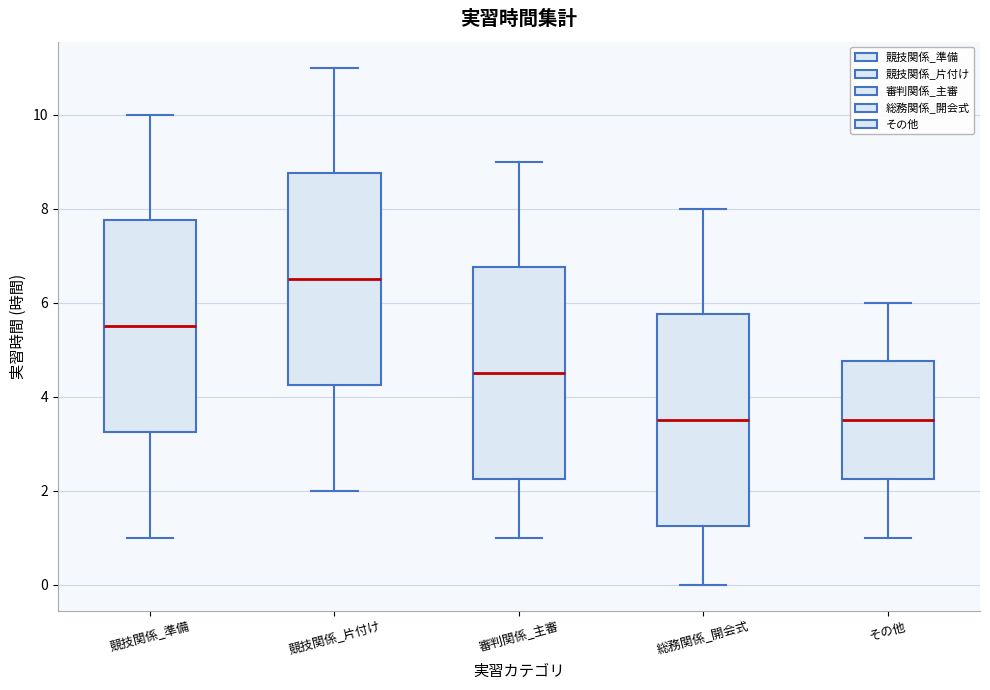

Reading left to right, transcribe this box plot: for each box, give where its median line is, the range the box spans, and where its two whiskers end, as read against the y-axis. The values are not printed on the chart, so give them approximately, as read against the axis.

競技関係_準備: median 5.6, box 3.2 to 7.8, whiskers 1.0 to 10.0
競技関係_片付け: median 6.6, box 4.2 to 8.8, whiskers 2.0 to 11.0
審判関係_主審: median 4.6, box 2.2 to 6.8, whiskers 1.0 to 9.0
総務関係_開会式: median 3.6, box 1.2 to 5.8, whiskers 0.0 to 8.0
その他: median 3.6, box 2.2 to 4.8, whiskers 1.0 to 6.0